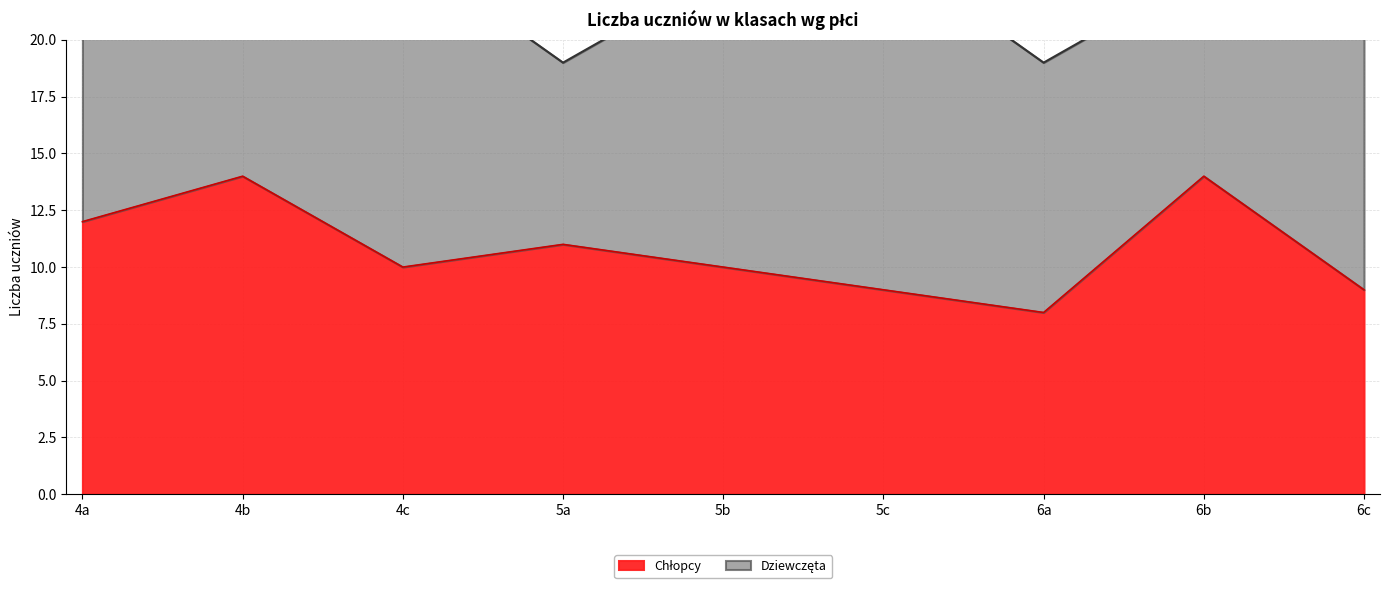

Where is the first local maximum?

4b